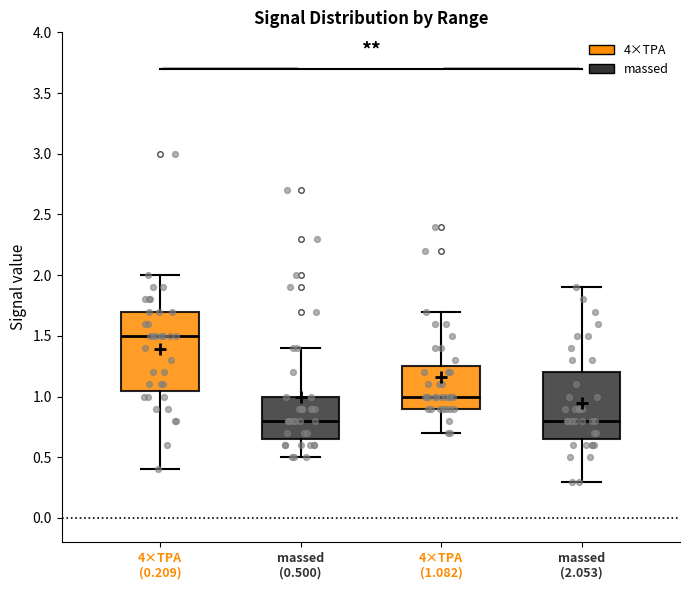

Comparing the boxes themselves (not the whiskers), which one is the tallest?

4×TPA (0.209)